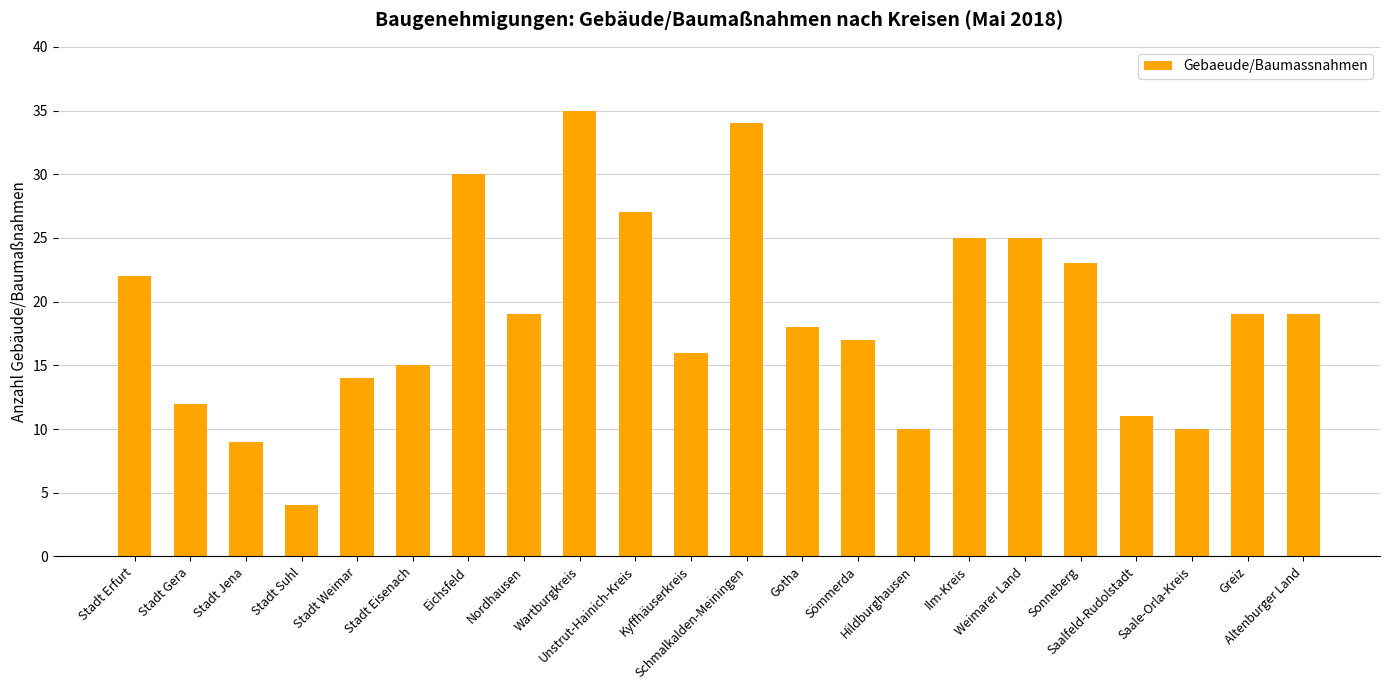

Reading left to right, transcribe all the data shown in this chart.

22	12	9	4	14	15	30	19	35	27	16	34	18	17	10	25	25	23	11	10	19	19